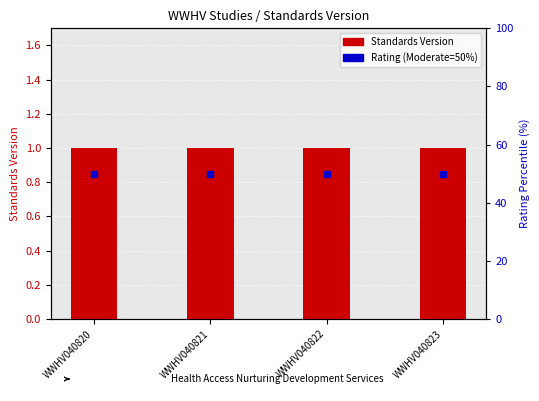

At which category is the sum across all series the highest?

WWHV040820